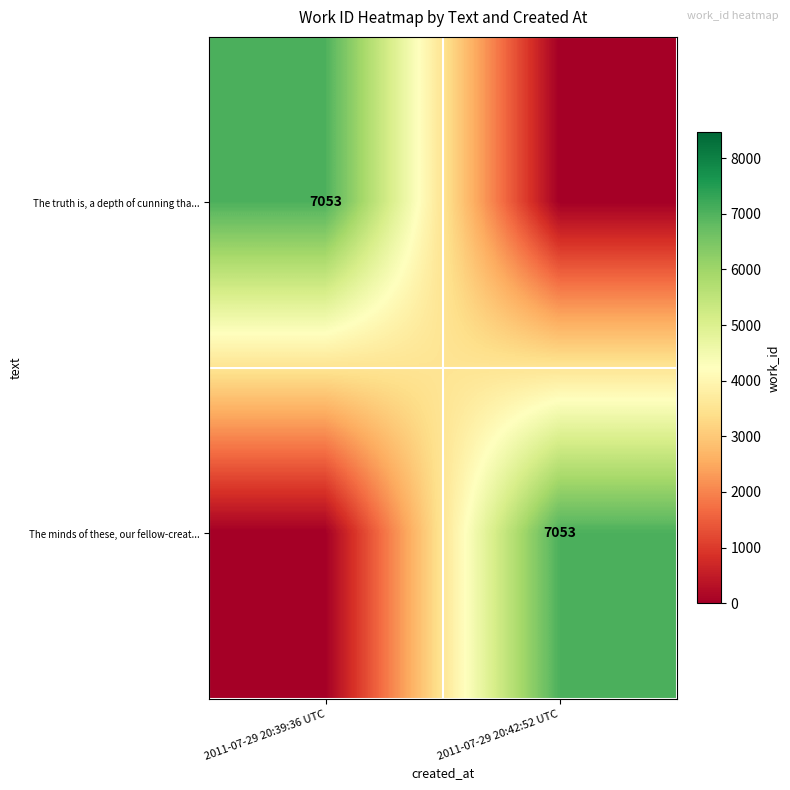

Count the number of categories in the chart.

2